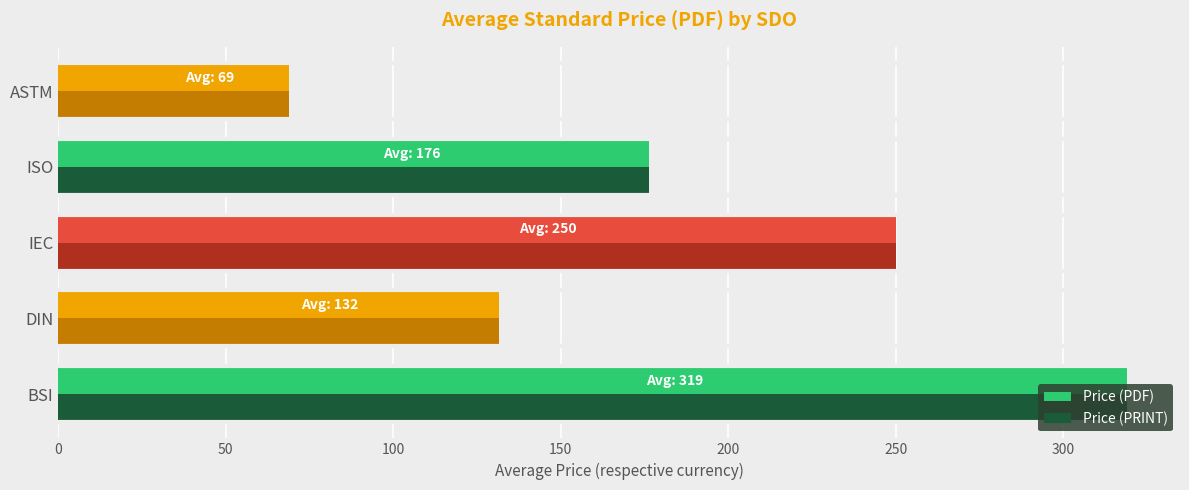

How many data points in Price (PRINT) are above 176?

3